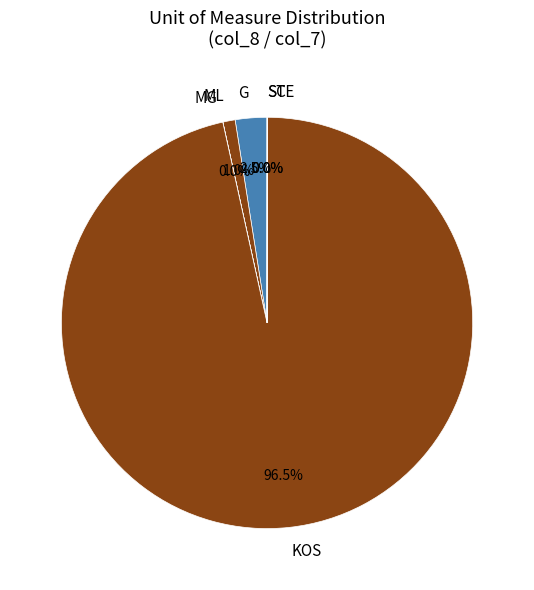

Which category accounts for the majority?

KOS